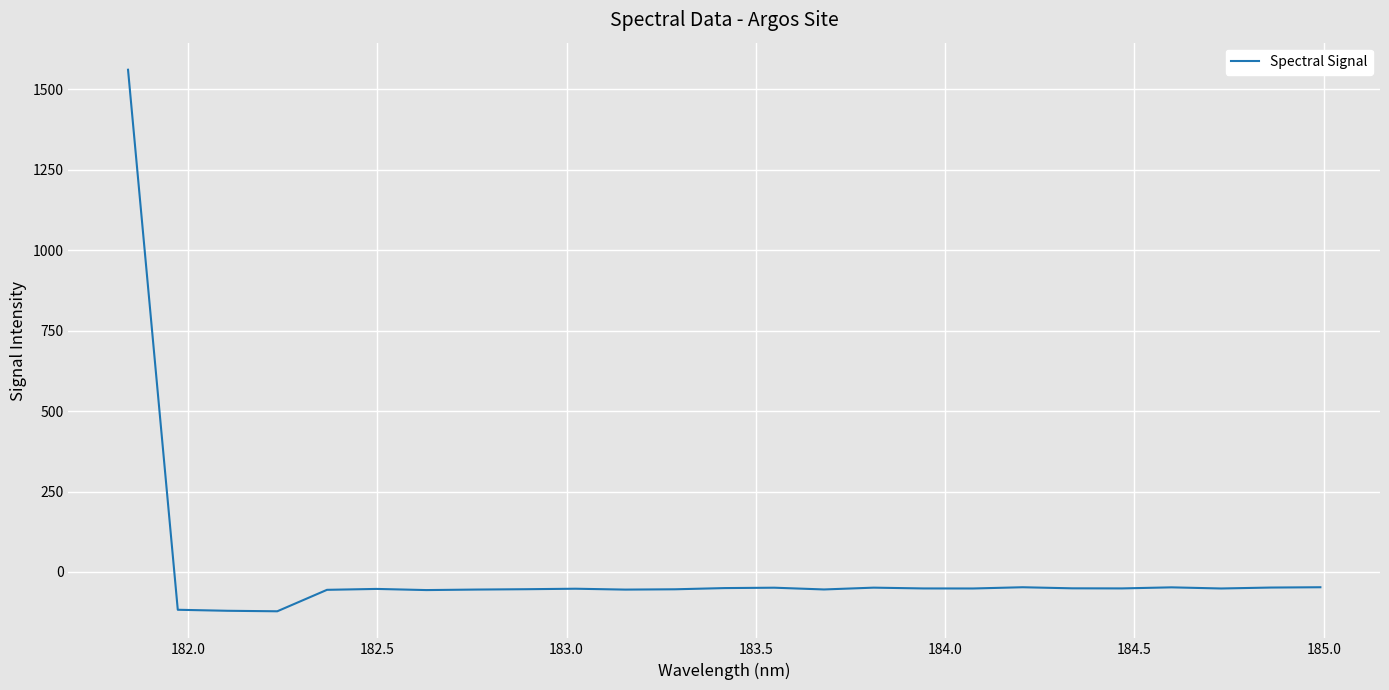

True or false: there are more than 2 points higher than both neighbors.

True